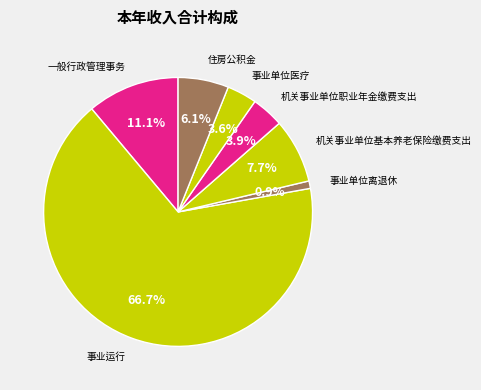

Count the number of slices in the pie.

7